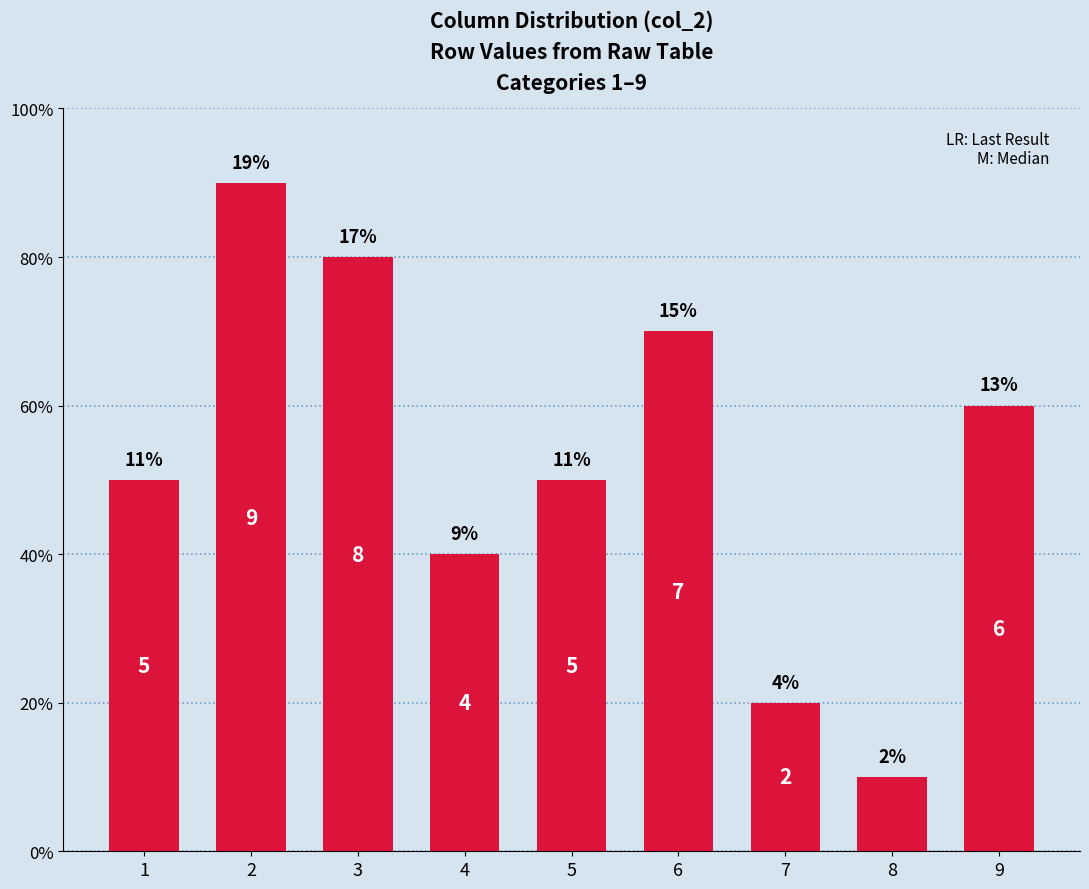

Does the chart contain any negative values?

No